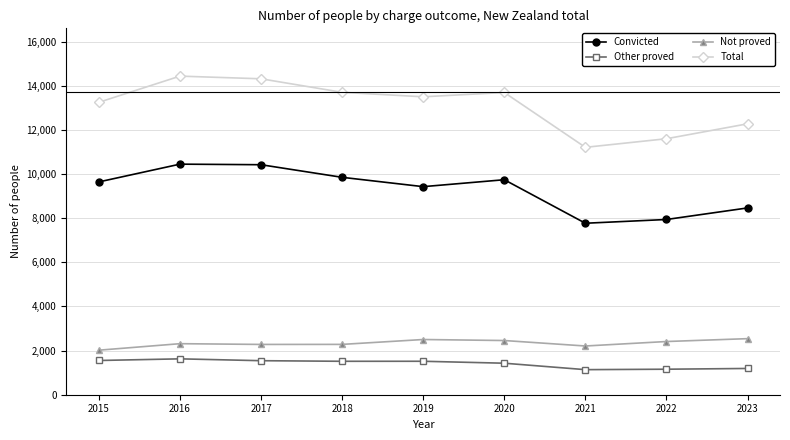

How many categories are shown in the chart?

9